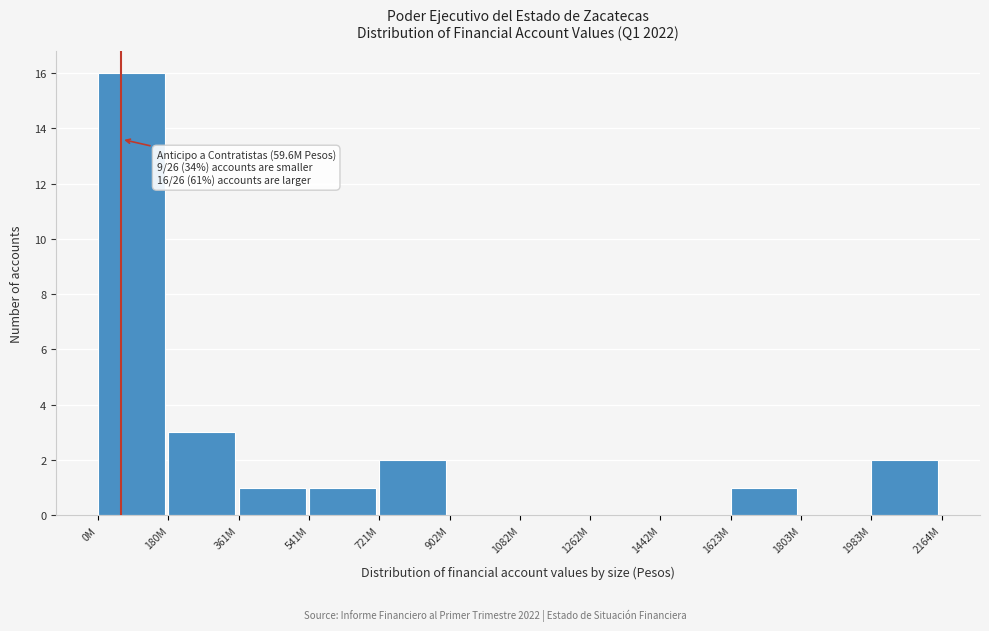

Reading left to right, list all the values displayed in this chart.

0M=16	180M=3	361M=1	541M=1	721M=2	902M=0	1082M=0	1262M=0	1442M=0	1623M=1	1803M=0	1983M=2